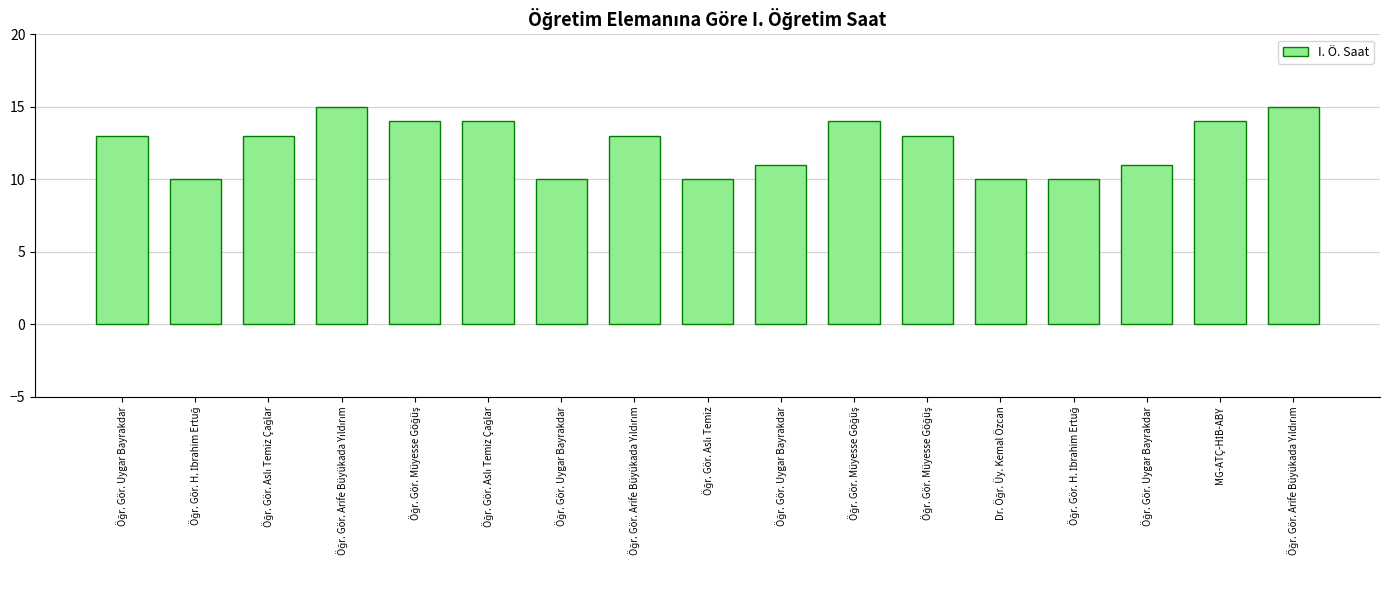

Does the chart contain any negative values?

No